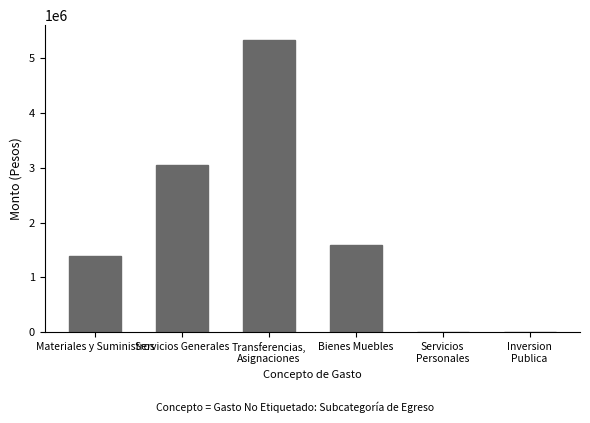

What is the ratio of the value at Bienes Muebles to the value at Materiales y Suministros?

1.1